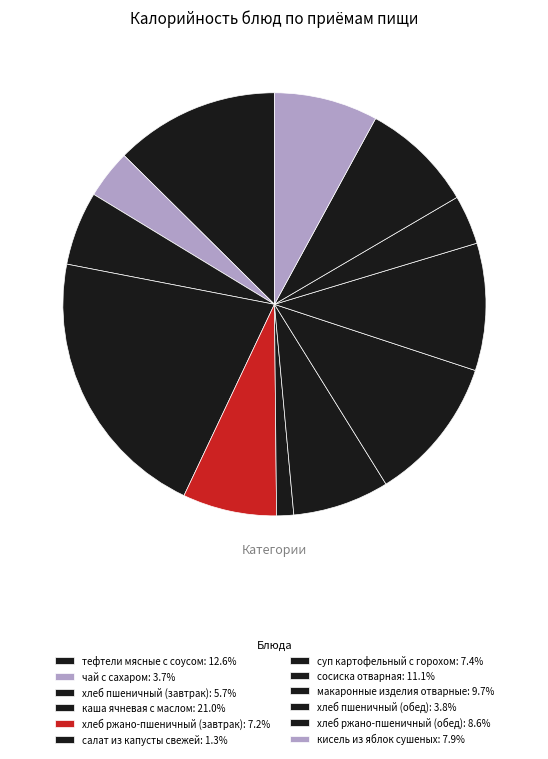

Is the sum of суп картофельный с горохом and хлеб ржано-пшеничный (завтрак) greater than half?

No